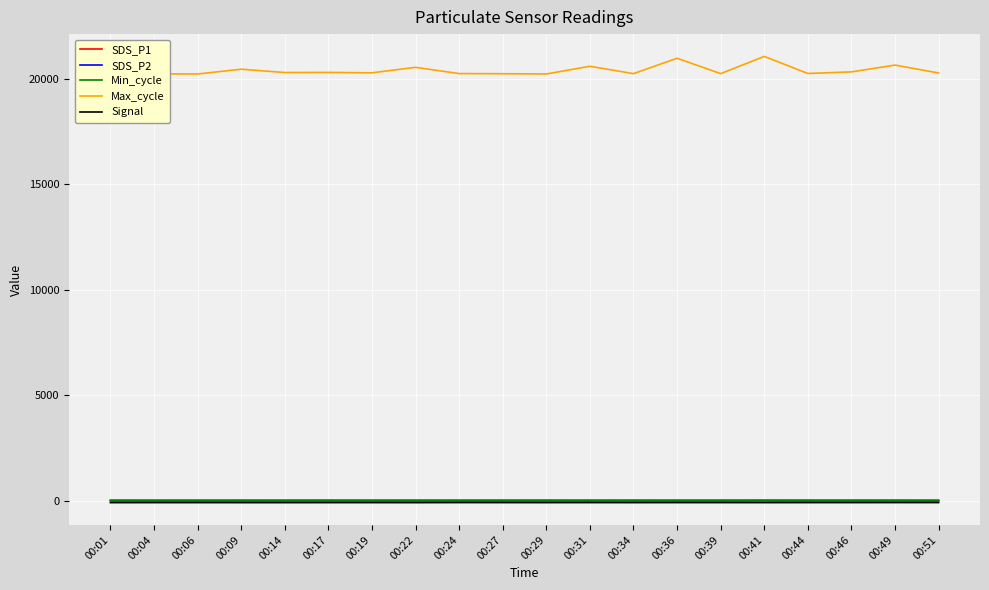

Which series has the largest range (max minus min)?

Max_cycle